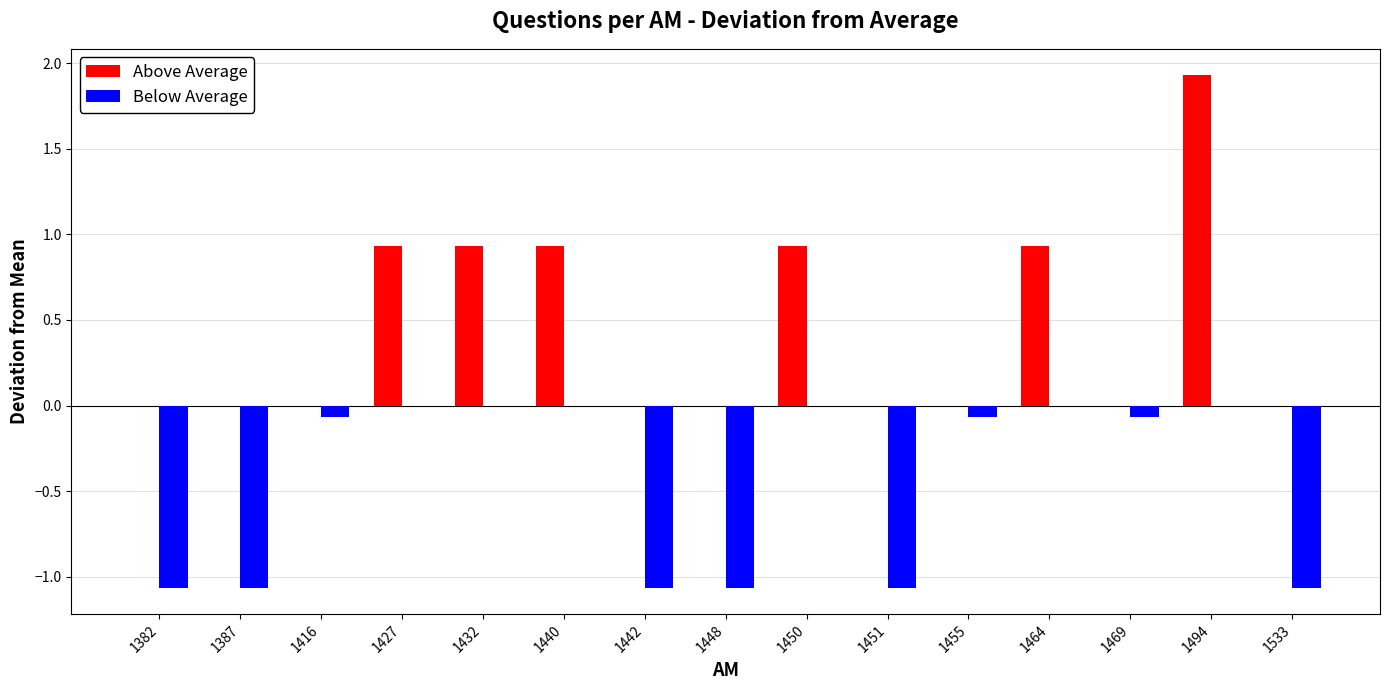

At which category is the sum across all series the highest?

1494